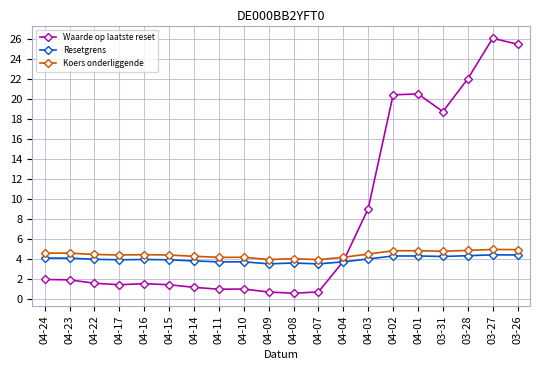

What are all the series names shown in the legend?

Waarde op laatste reset, Resetgrens, Koers onderliggende